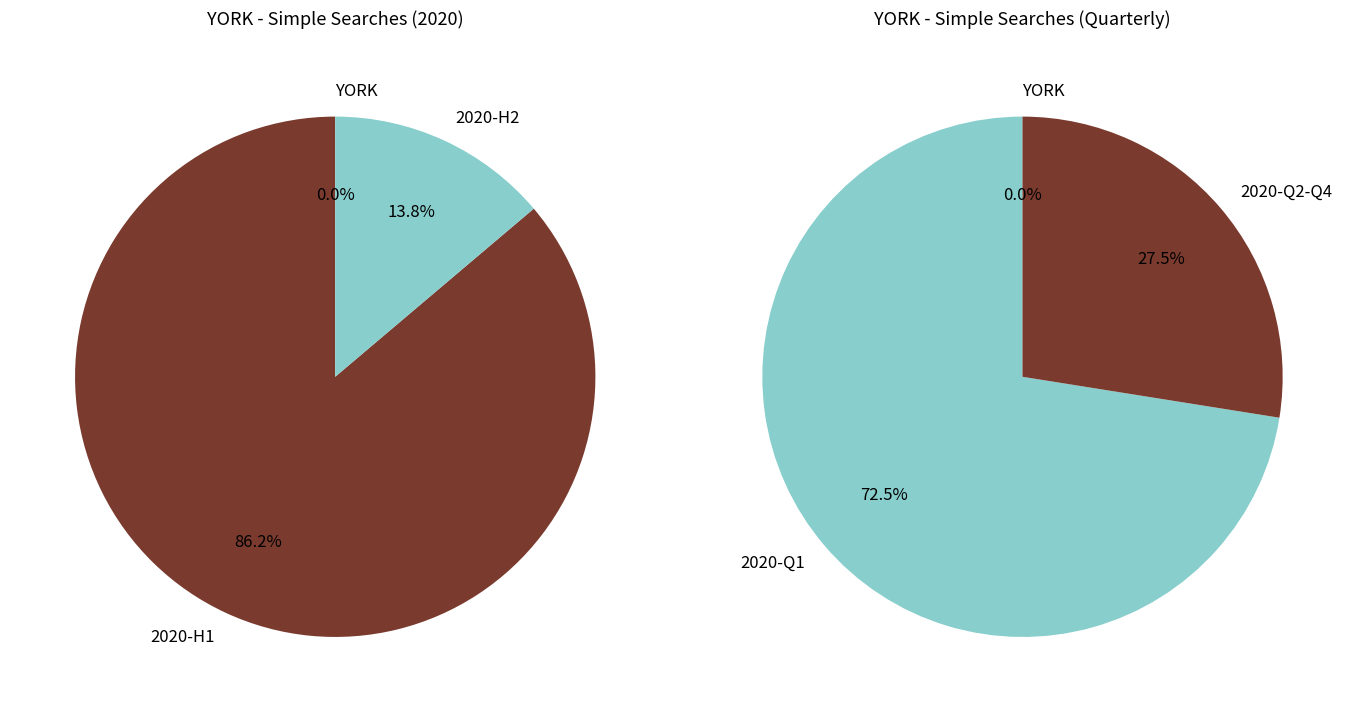

True or false: 2020-11 accounts for 1% of the total.

False